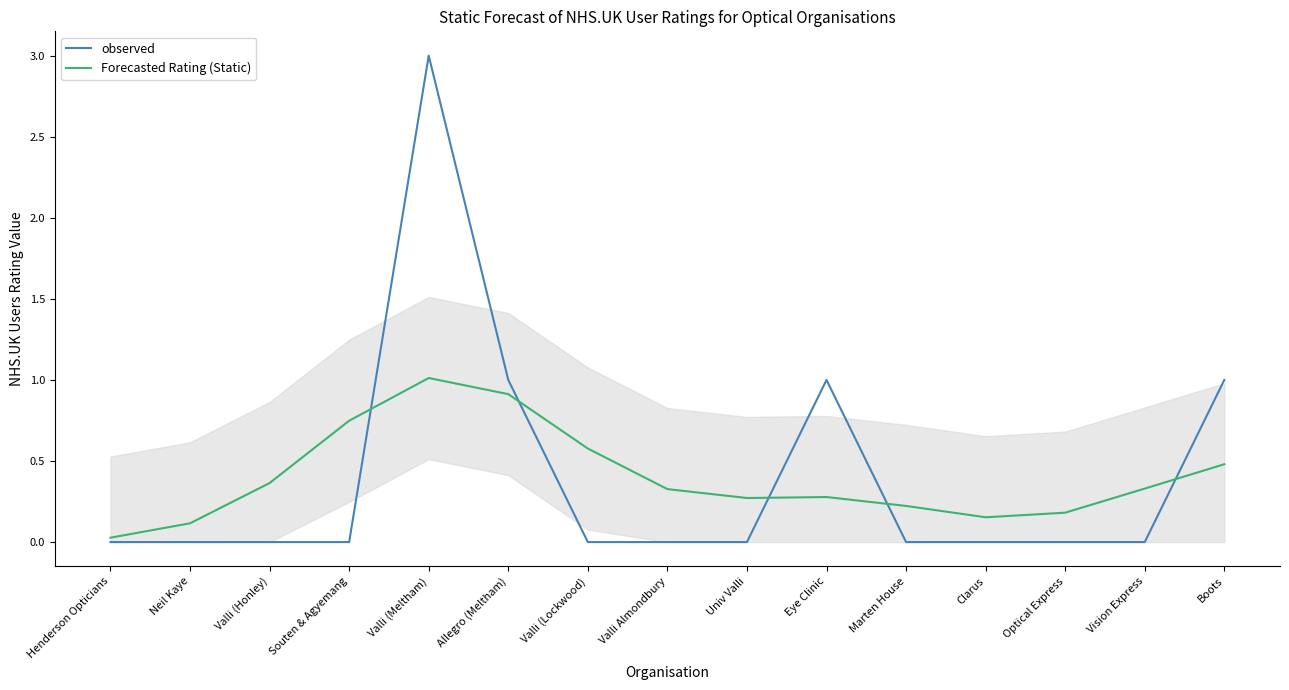

How many lines are shown in the chart?

2